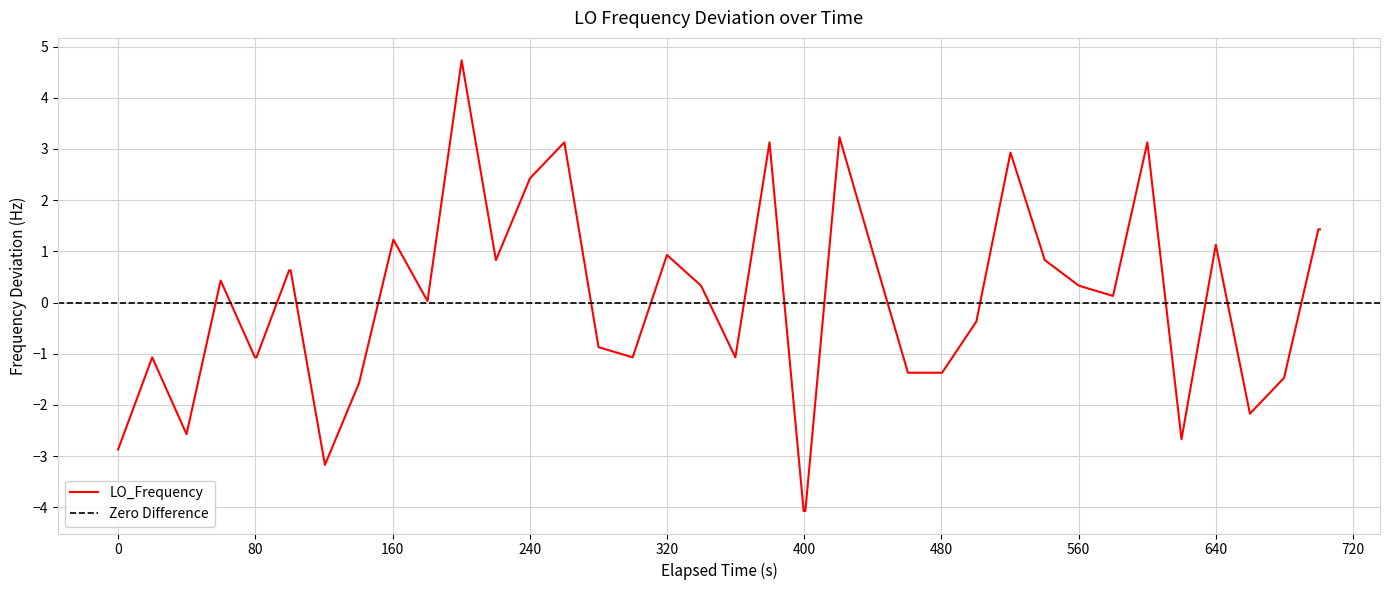

What is the highest value of the LO_Frequency series?

4.7